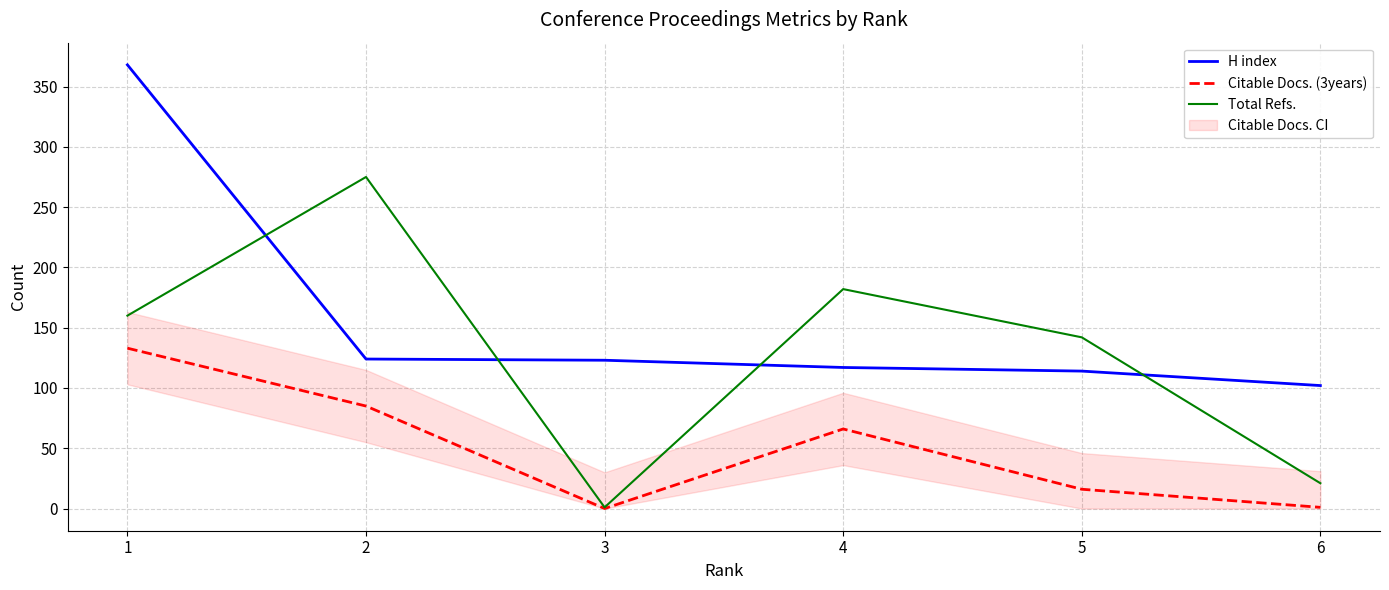

True or false: Total Refs. and Citable Docs. (3years) cross at least once.

False